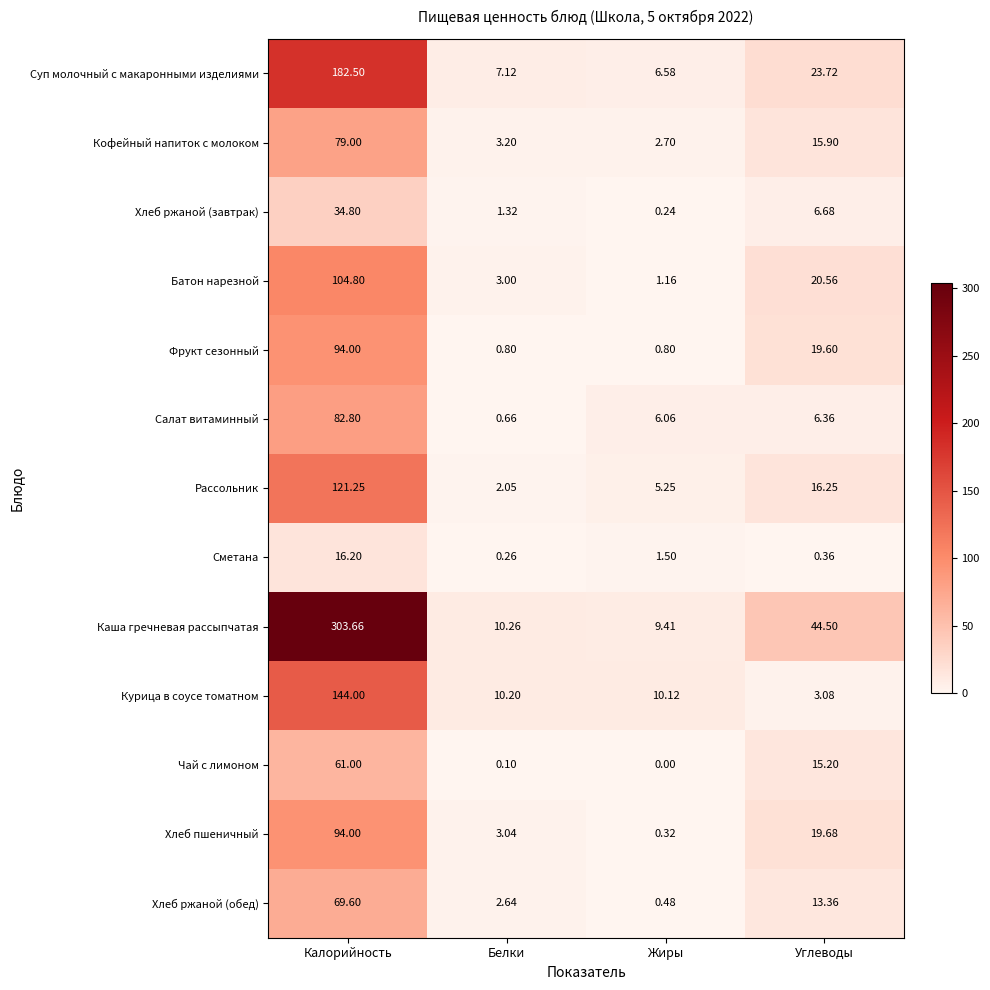

At which category does the chart reach its peak across all series?

Калорийность